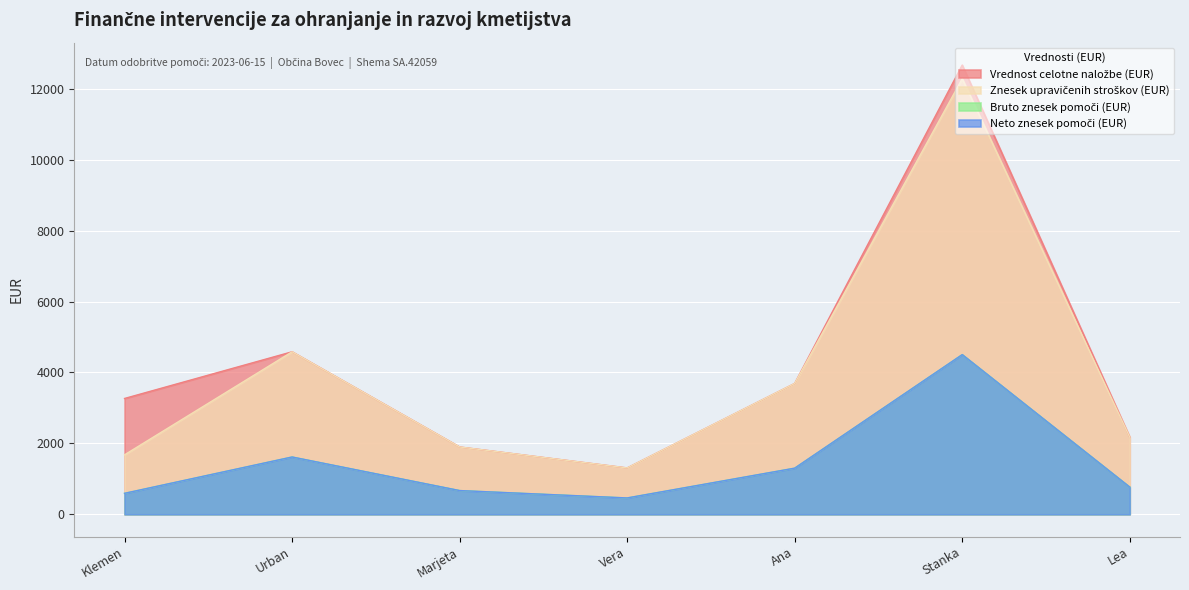

At which category is the sum across all series the highest?

Stanka